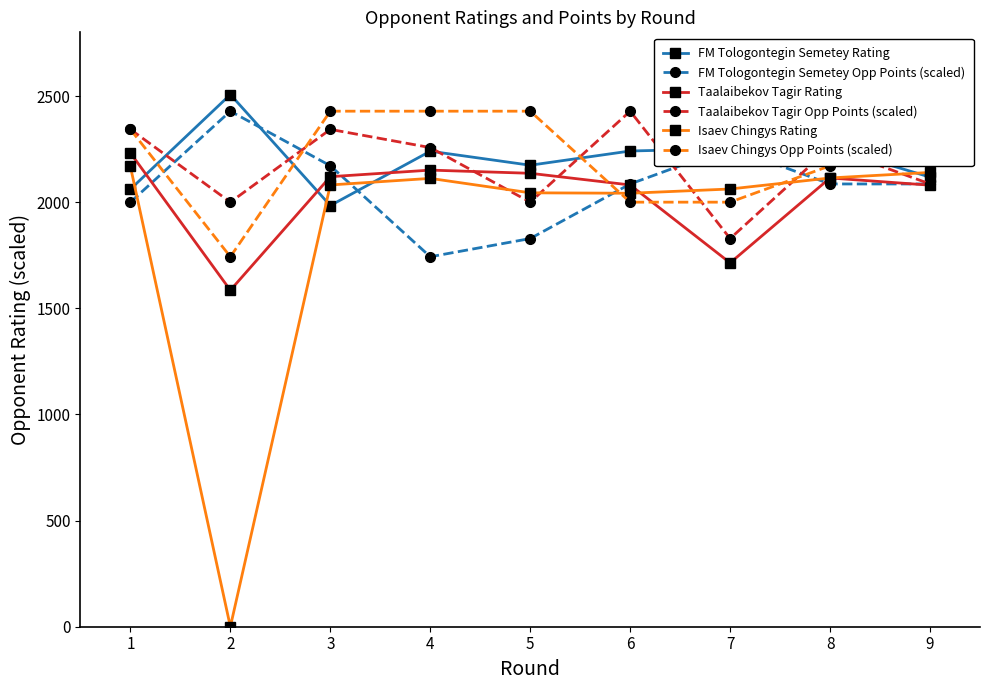

At which category does Isaev Chingys Opp Points (scaled) reach its first local valley?

2